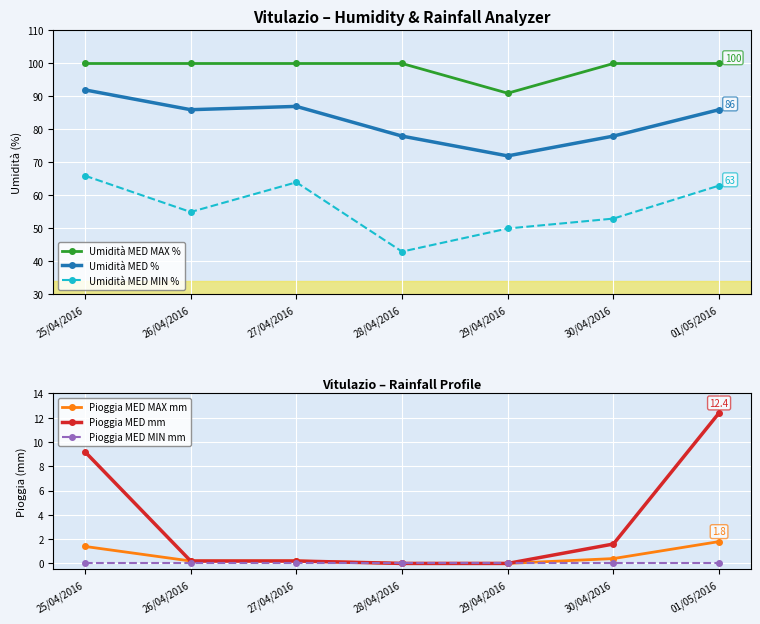

True or false: Umidità MED % has a value of 129.0 at 27/04/2016.

False